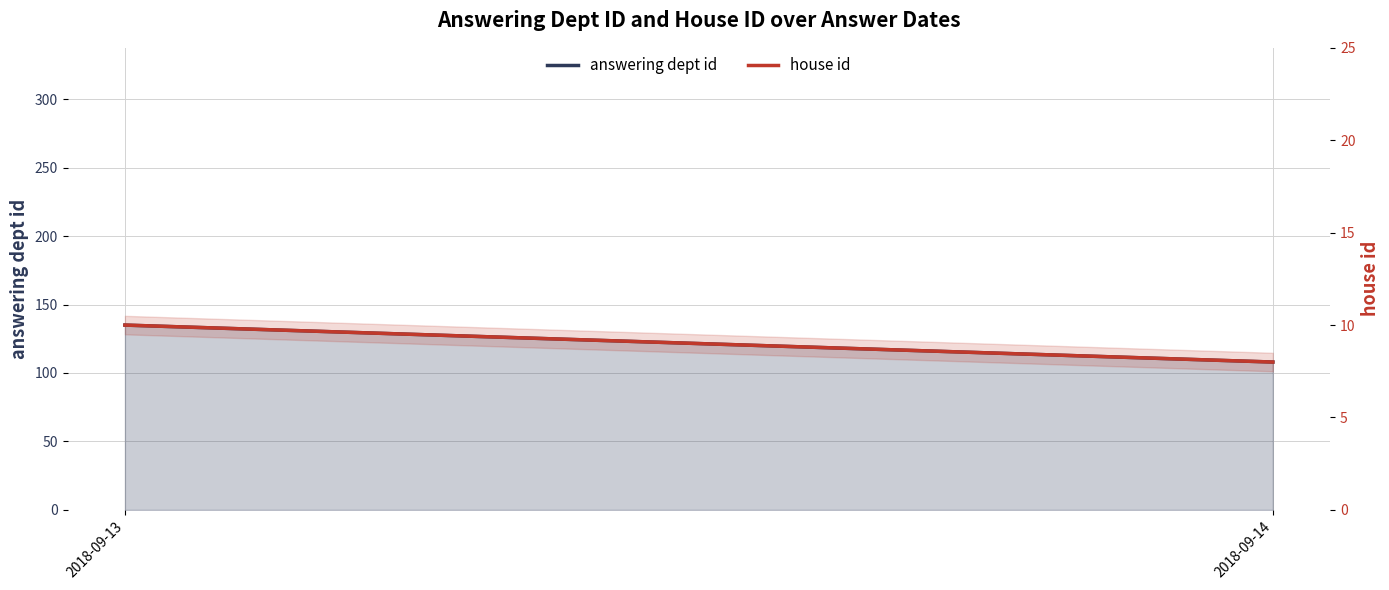

Count the number of categories in the chart.

2